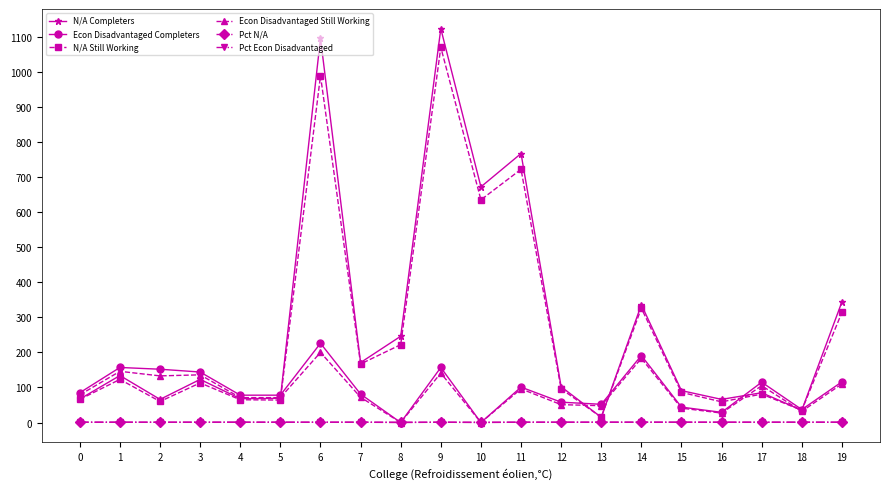

True or false: Pct N/A has more than 0 points higher than both neighbors.

True